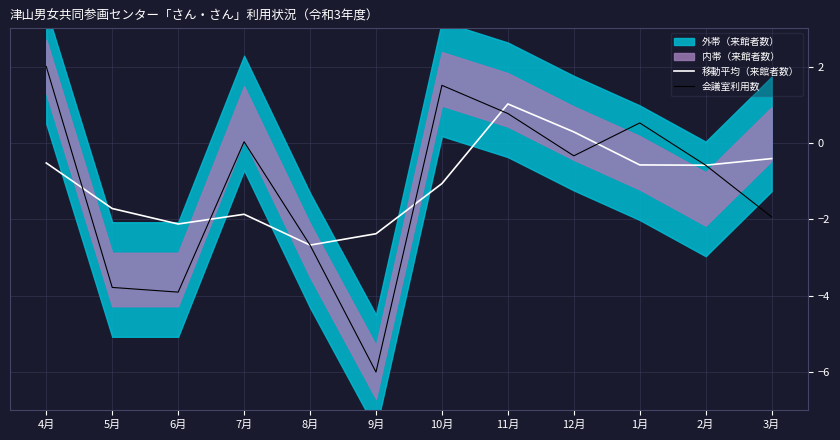

At which category does the chart reach its minimum across all series?

9月